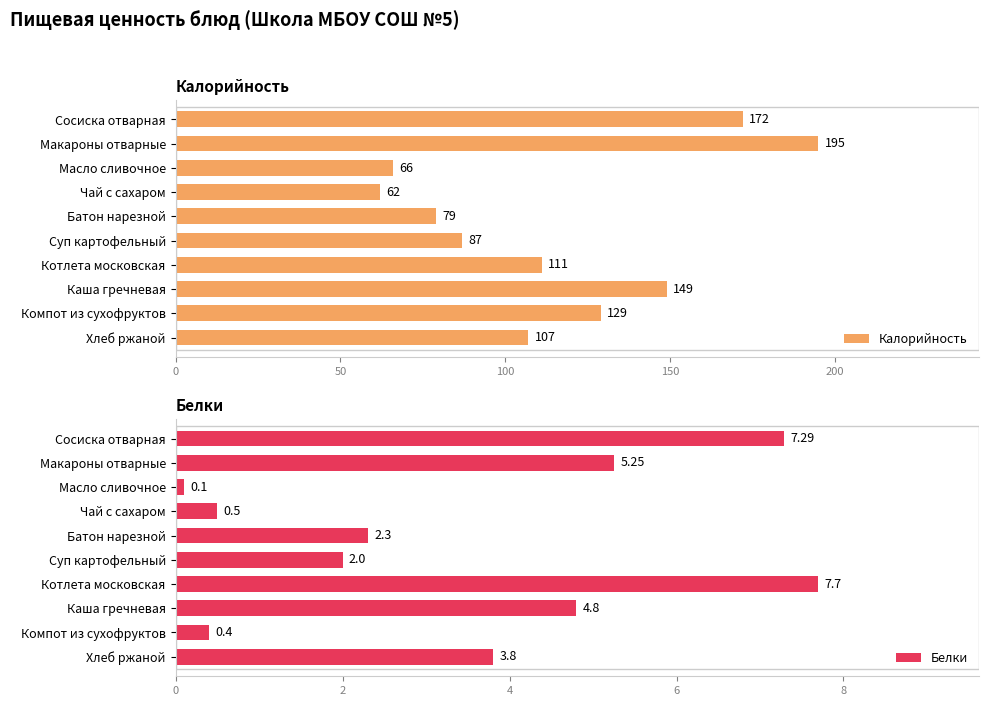

At which label is Калорийность closest to 128?

Компот из сухофруктов